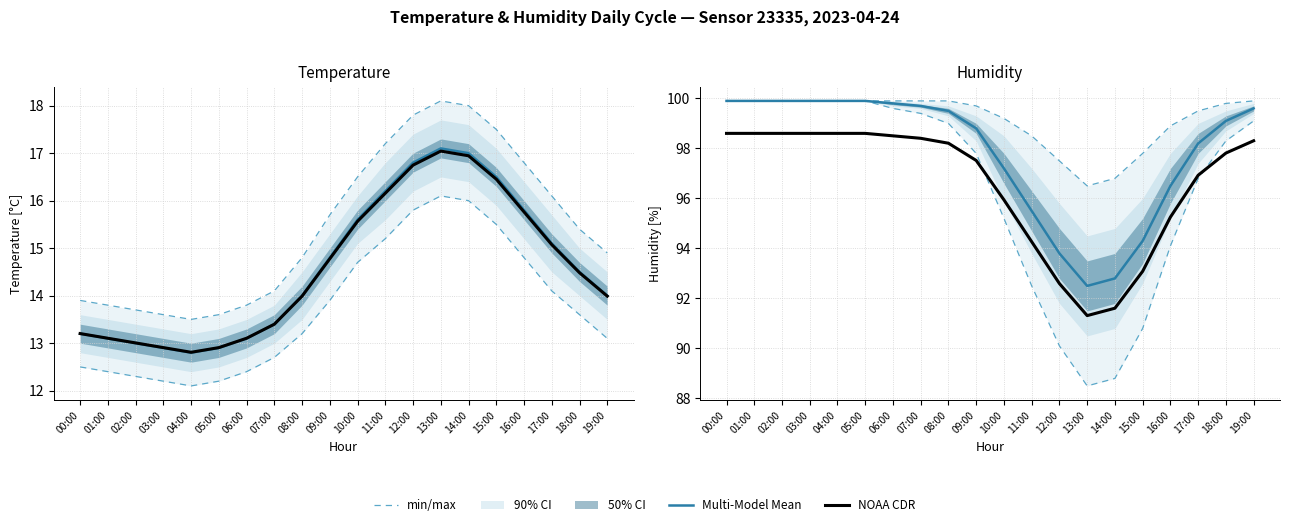

What is the label of the 15th point from the left?

14:00